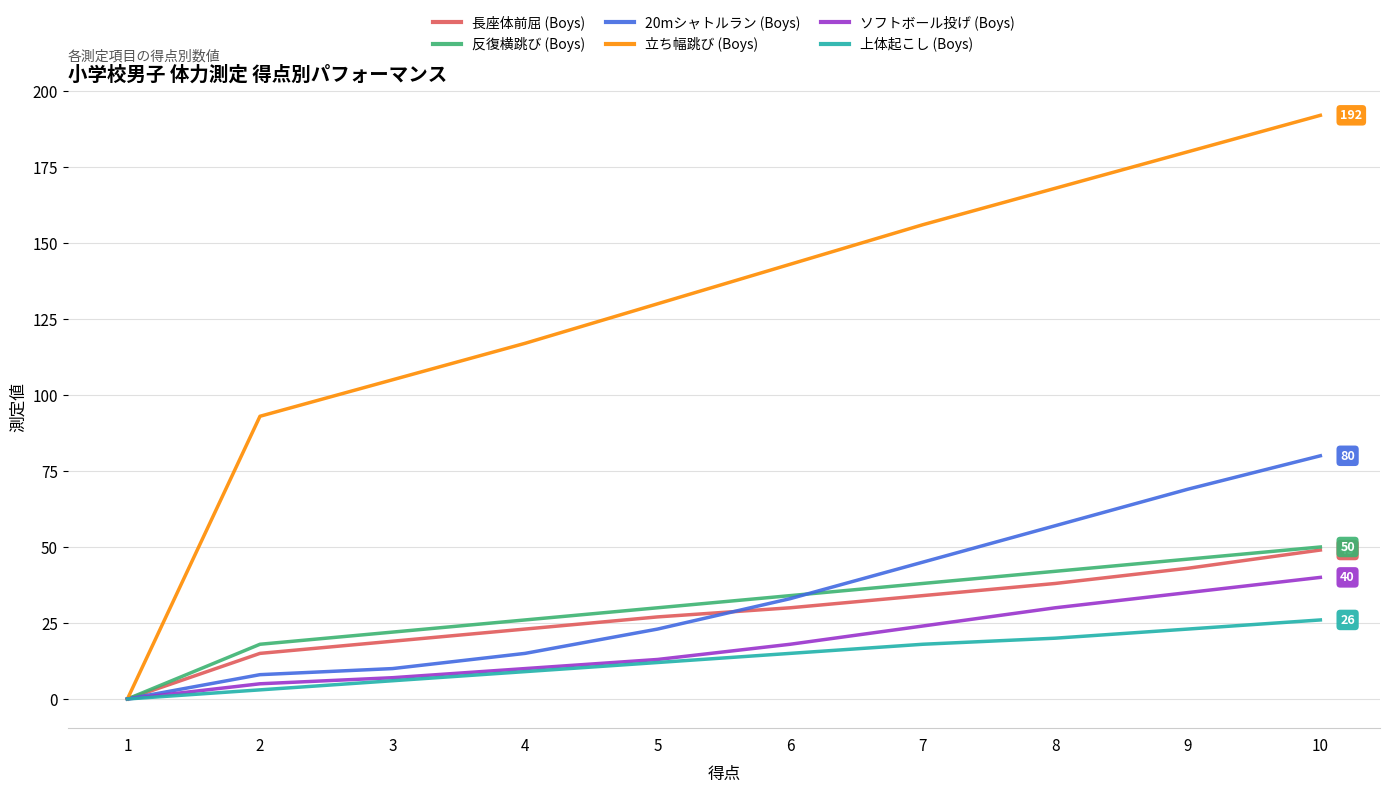

What is the sum of the ソフトボール投げ (Boys) values at 6 and 7?

42